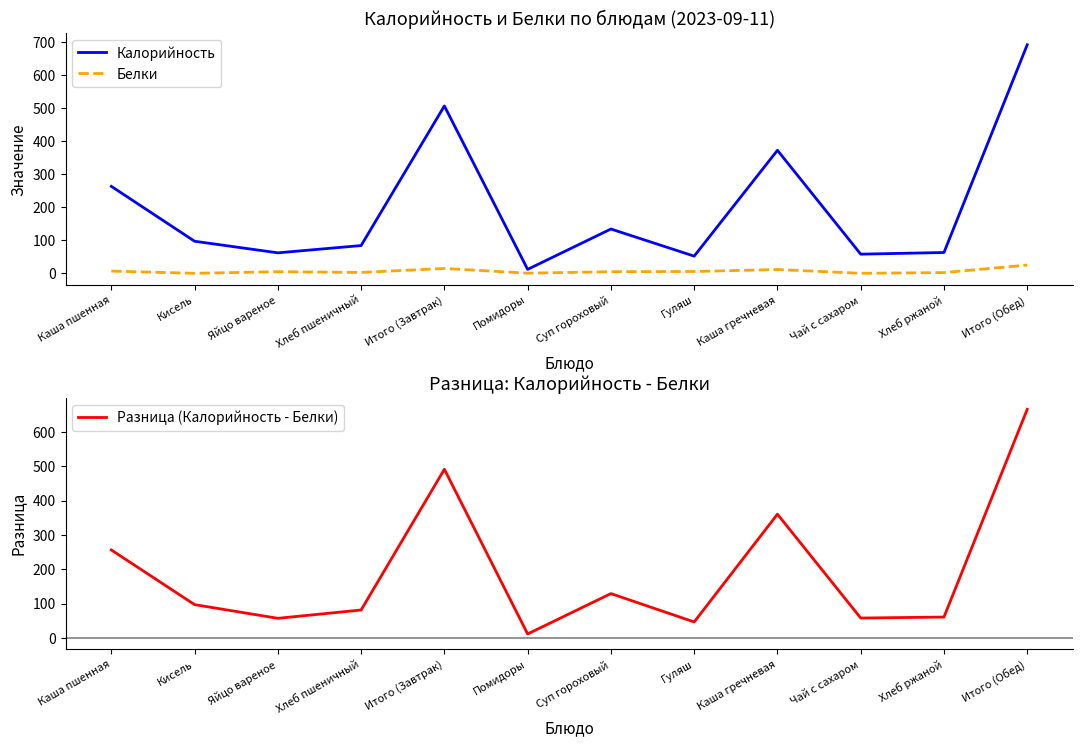

Where does the Белки series first go above 5?

Каша пшенная